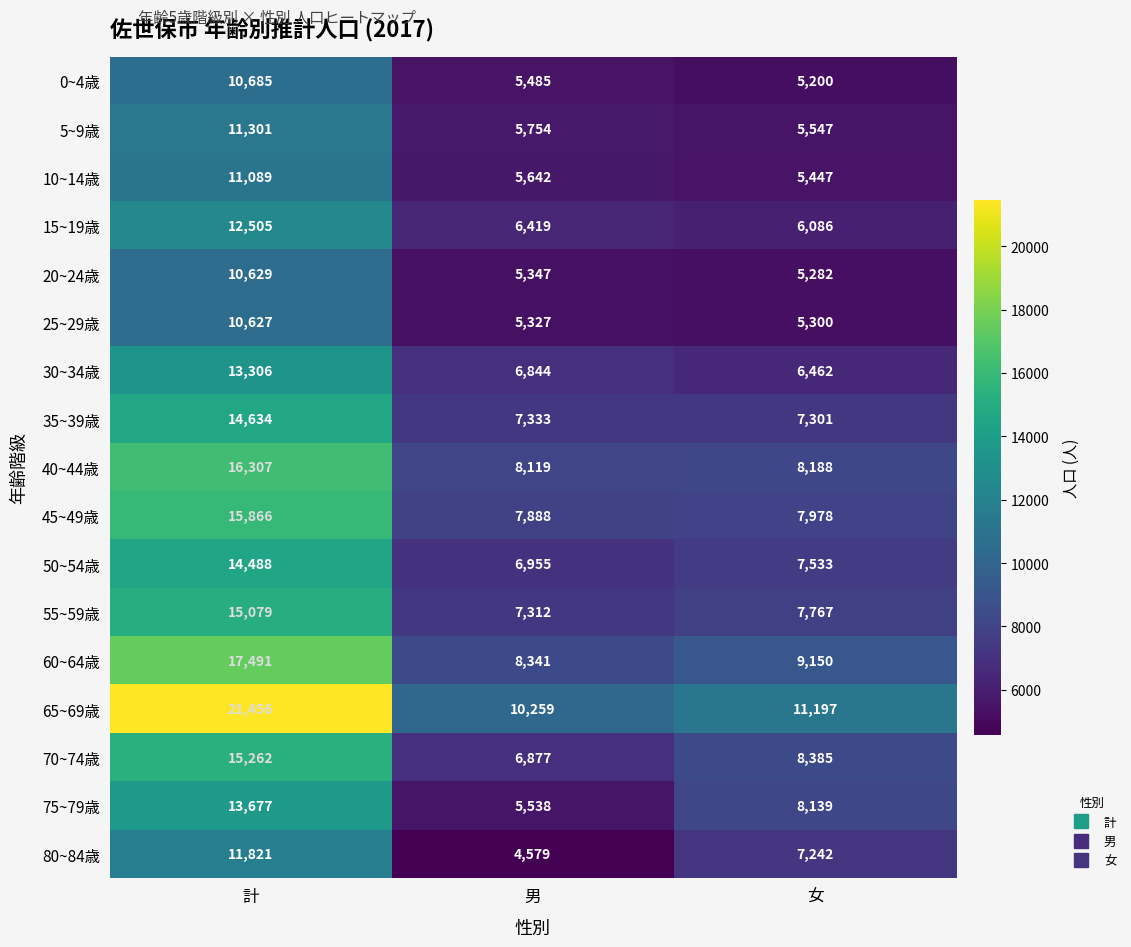

What is the difference between the maximum and minimum values in the 70~74歳 series?

8385